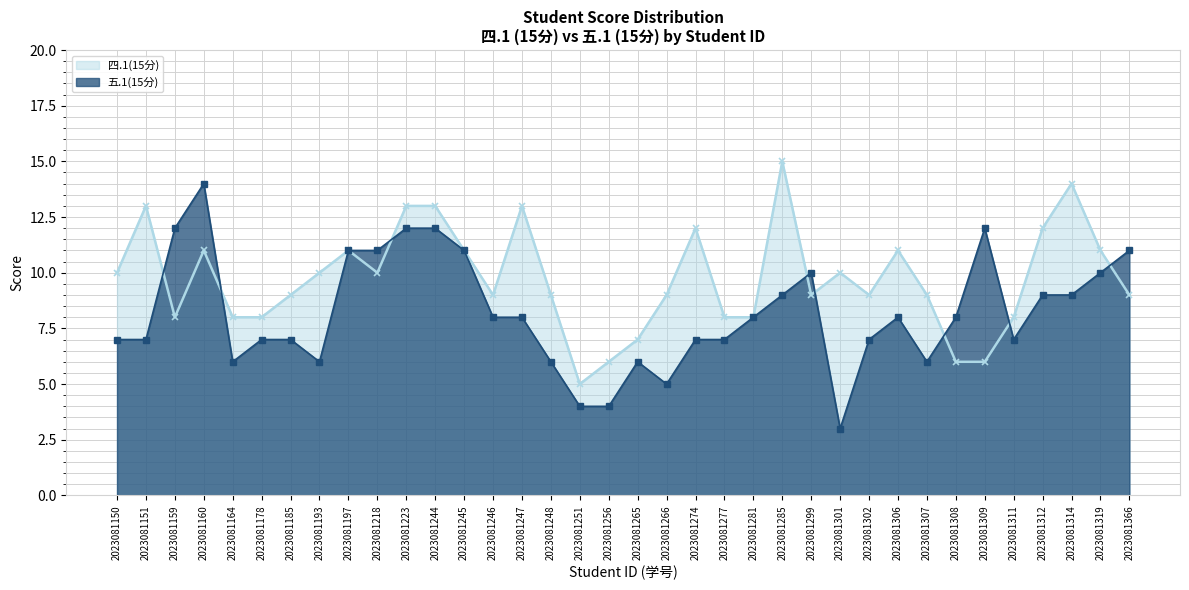

Count the number of categories in the chart.

36